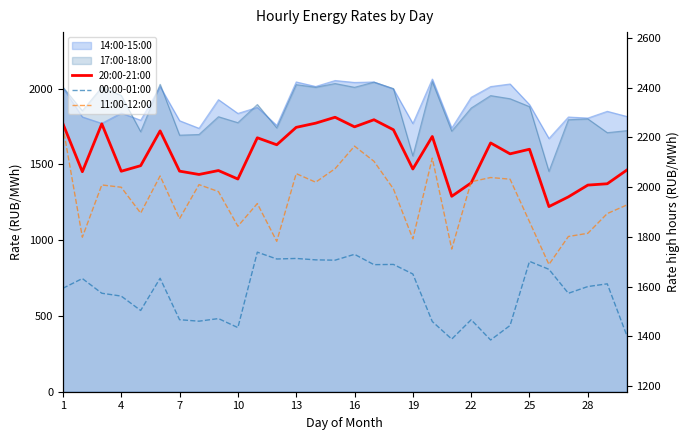

The value of 20:00-21:00 at 17 is 1457.4. True or false?

False